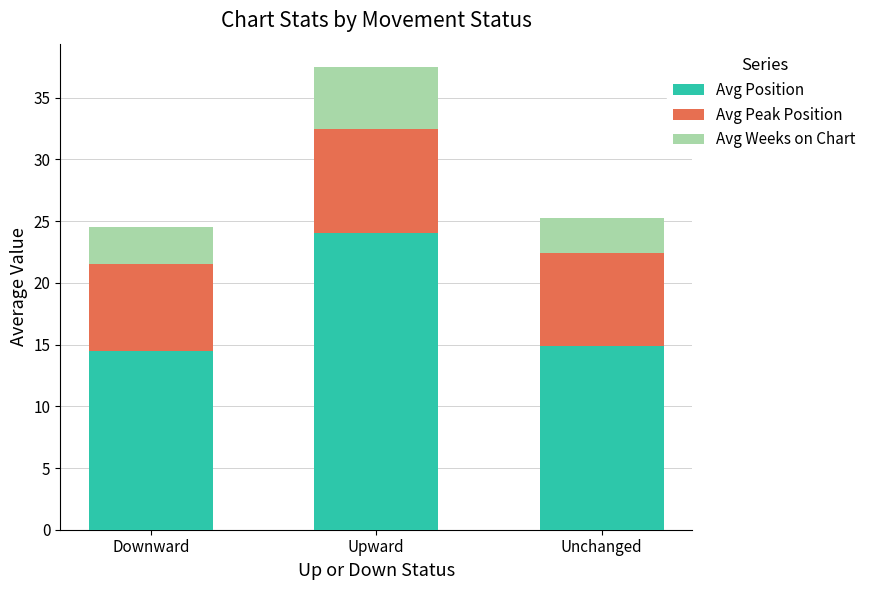

What is the difference between the maximum and minimum values in the Avg Position series?

9.5